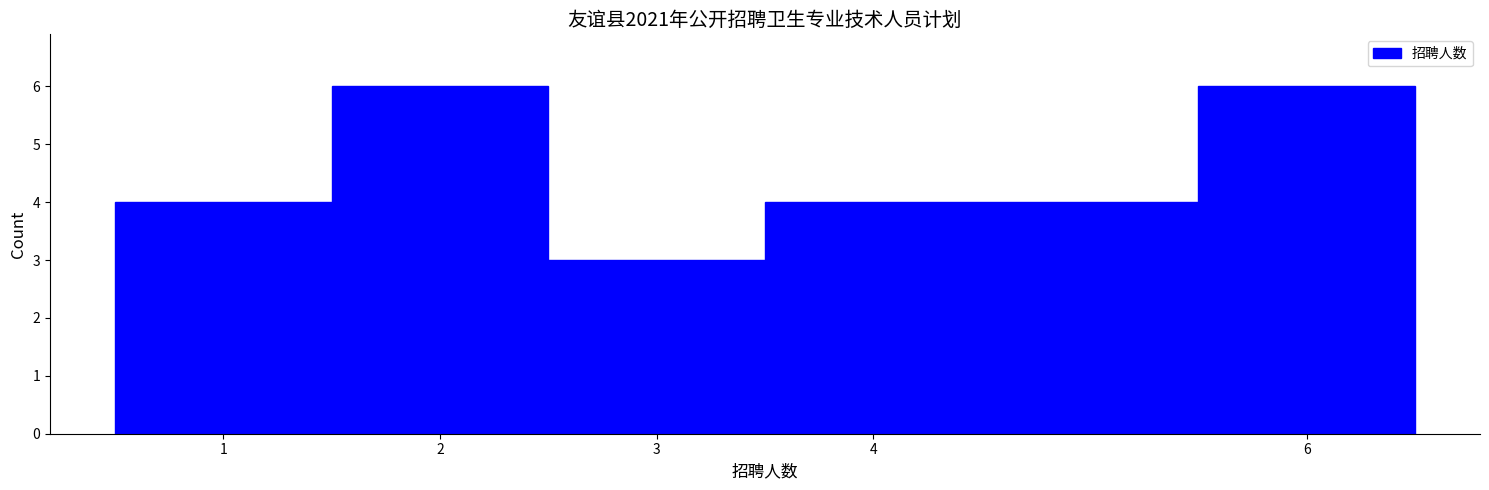

Reading left to right, list every bar in this chart as the range it spans on the x-axis followed by its height. The values are not printed on the chart, so give them approximately, as read against the axis.

0.5 to 1.5: 4
1.5 to 2.5: 6
2.5 to 3.5: 3
3.5 to 5.5: 4
5.5 to 6.5: 6